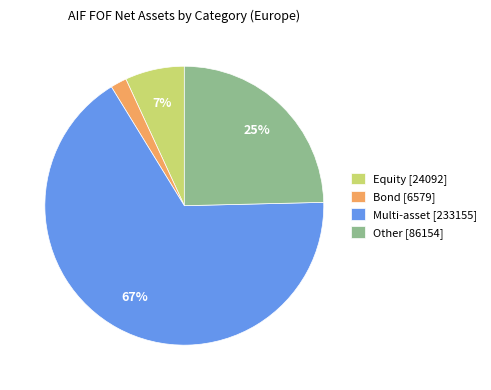

Between Multi-asset [233155] and Bond [6579], which is larger?

Multi-asset [233155]